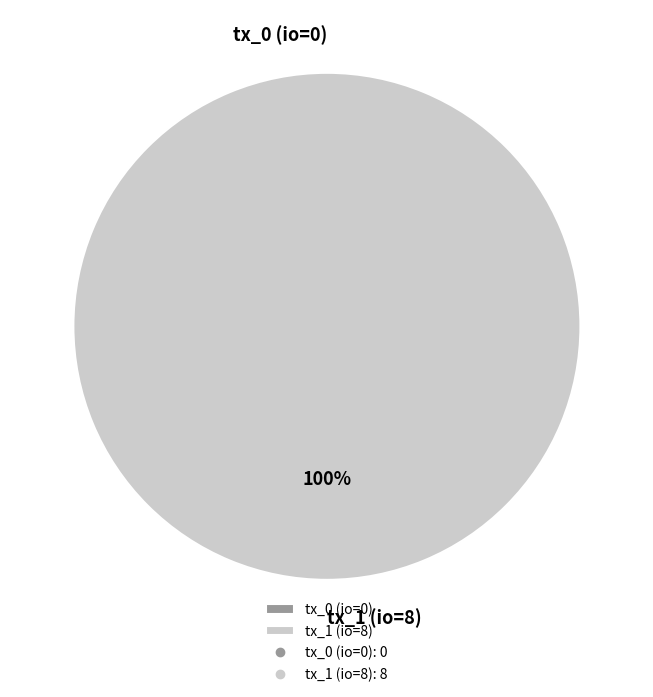

How many slices are in this pie chart?

2